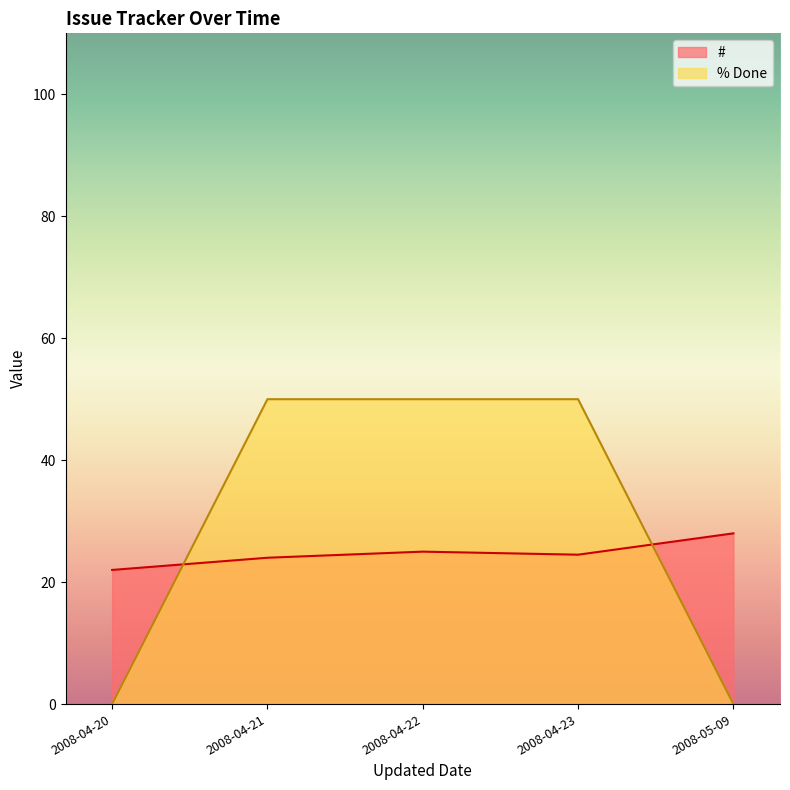

Which category has the lowest value in the # series?

2008-04-20